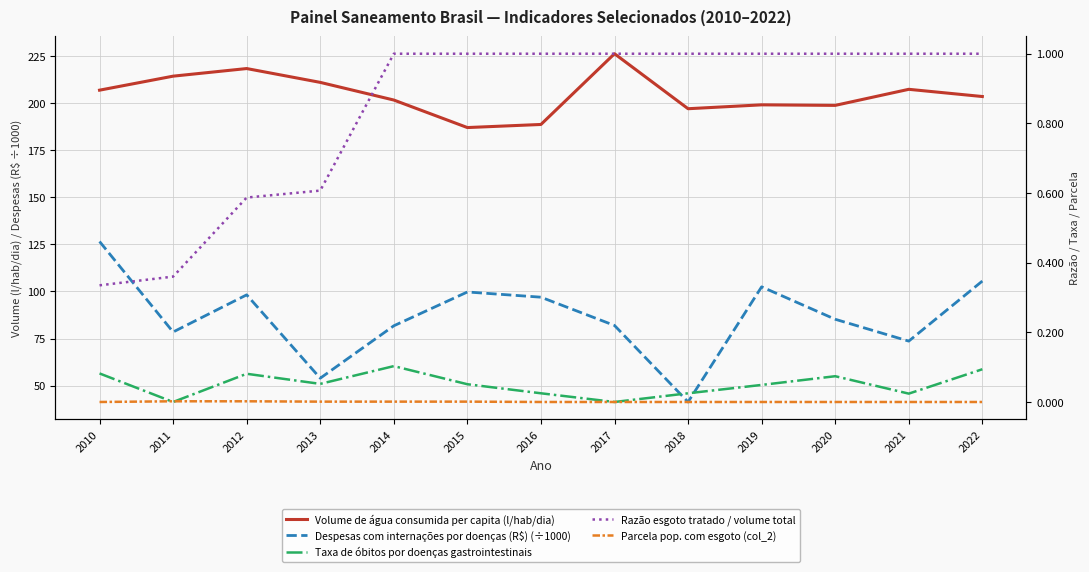

Between 2013 and 2022, which is larger?

2013